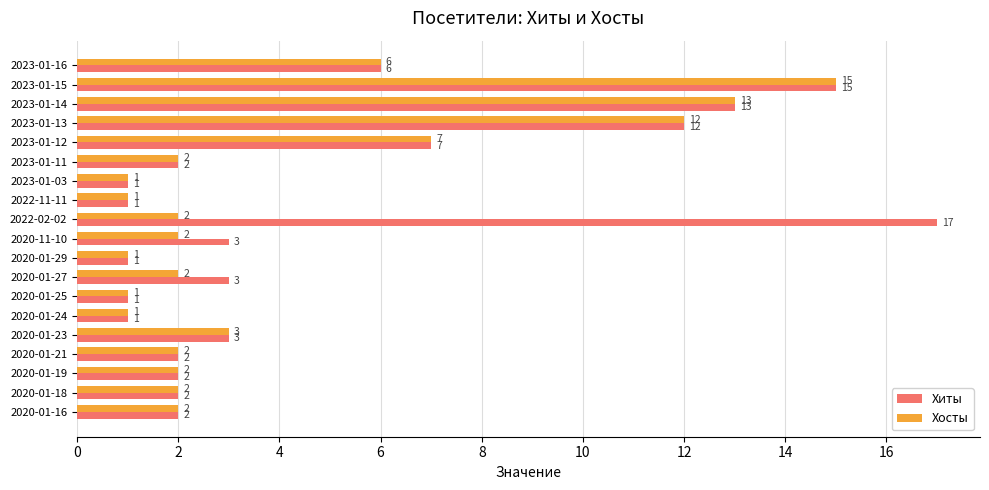

The Хиты series shows 1 at 2020-01-24. True or false?

True